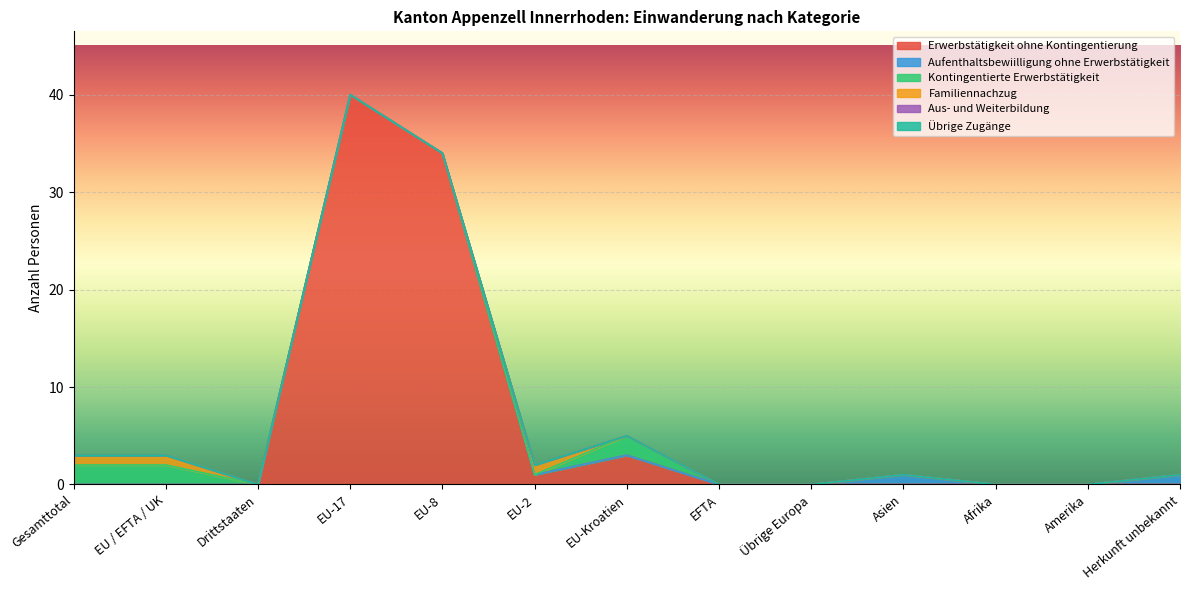

How many categories are shown in the chart?

13